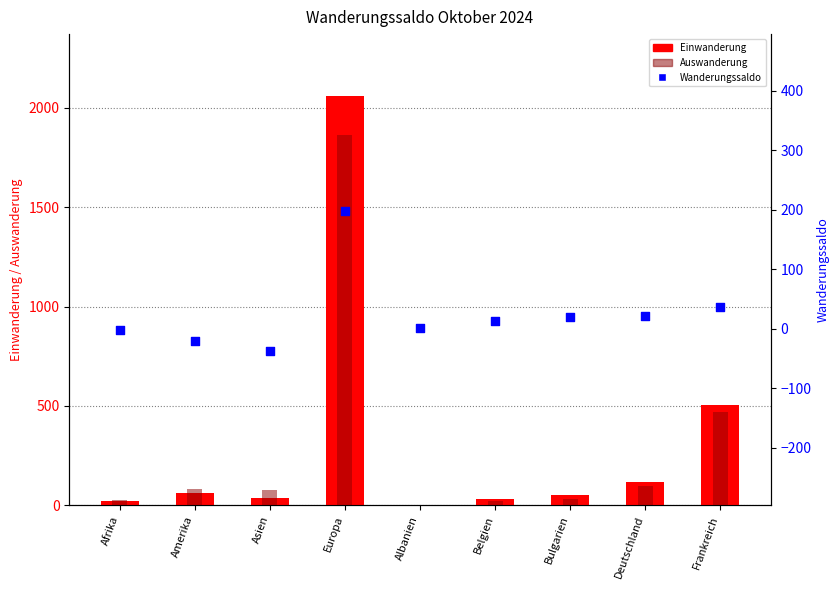

Is the value of Einwanderung at Afrika greater than the value of Auswanderung at Afrika?

No